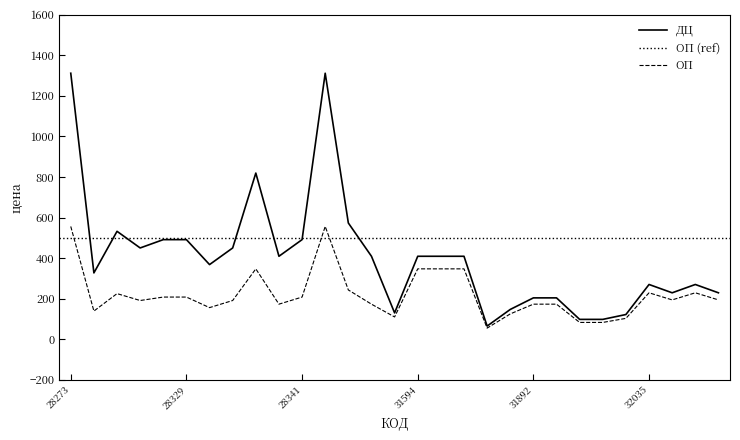

Reading right to left, transcribe all the data shown in this chart.

ДЦ: 530036=229	32036=270	530035=229	32035=270	31928=122	31927=98	31926=98	31893=204	31892=204	31669=147	31668=65	31596=409	31595=409	31594=409	31349=130	28363=409	28360=573	28359=1311	28341=491	28340=409	28339=819	28332=450	28330=368	28329=491	28328=491	28311=450	28275=532	28274=327	28273=1311
ОП: 530036=194	32036=229	530035=194	32035=229	31928=103	31927=83	31926=83	31893=173	31892=173	31669=125	31668=55	31596=347	31595=347	31594=347	31349=110	28363=173	28360=243	28359=556	28341=208	28340=173	28339=347	28332=191	28330=156	28329=208	28328=208	28311=191	28275=225	28274=139	28273=556